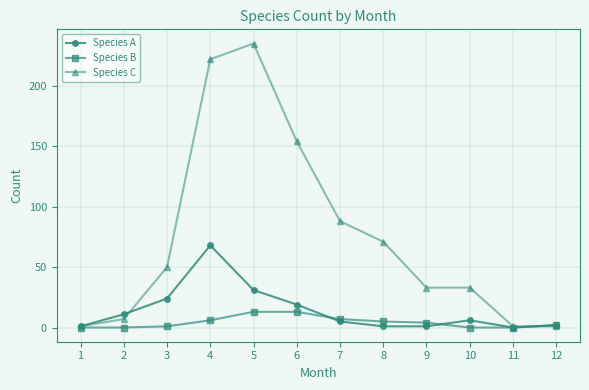

Rank the series at 5 from lowest to highest value.

Species B, Species A, Species C